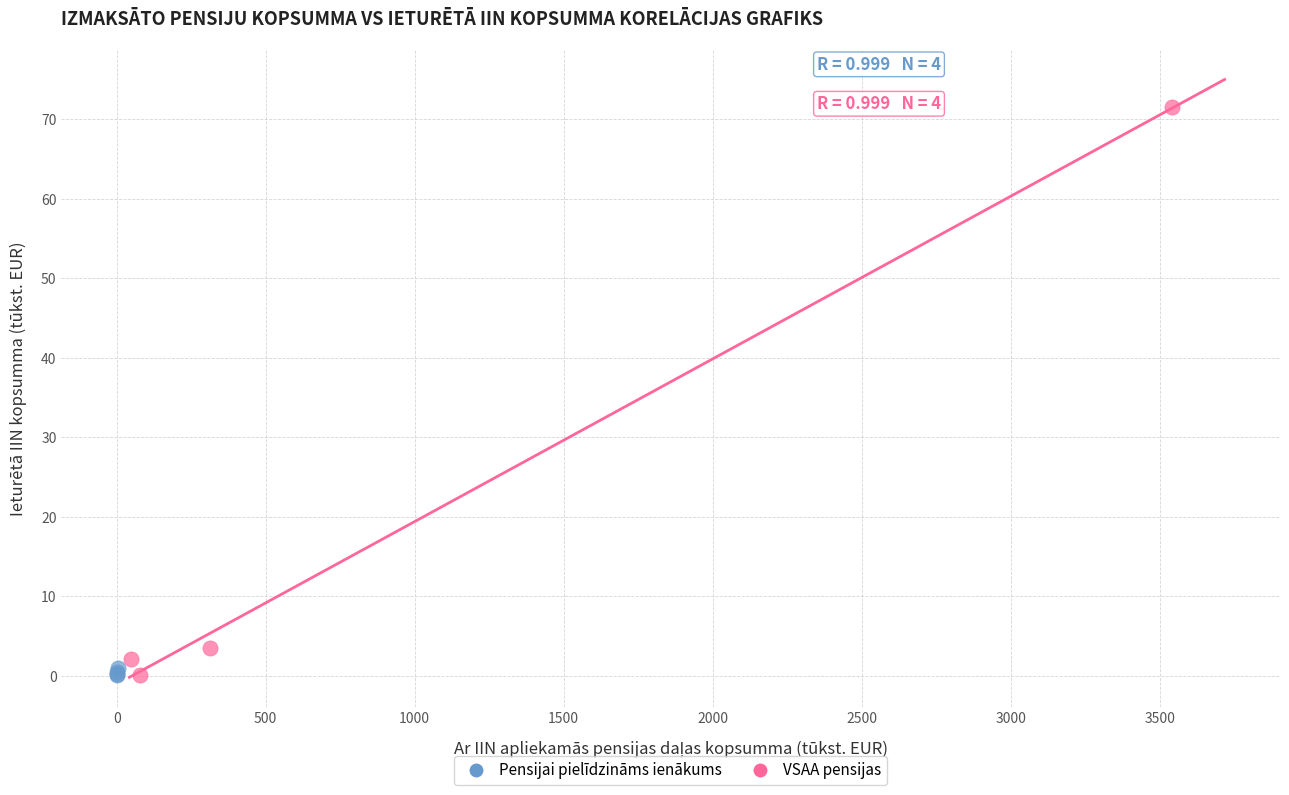

Which series contains the highest Y value?

VSAA pensijas